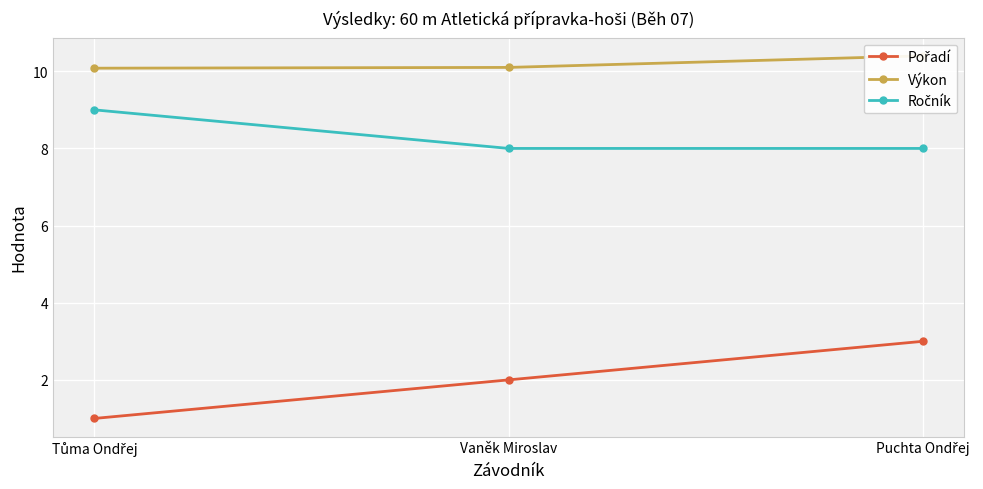

Reading left to right, extract all data points from this chart.

Pořadí: 1.0	2.0	3.0
Výkon: 10.1	10.1	10.4
Ročník: 9.0	8.0	8.0